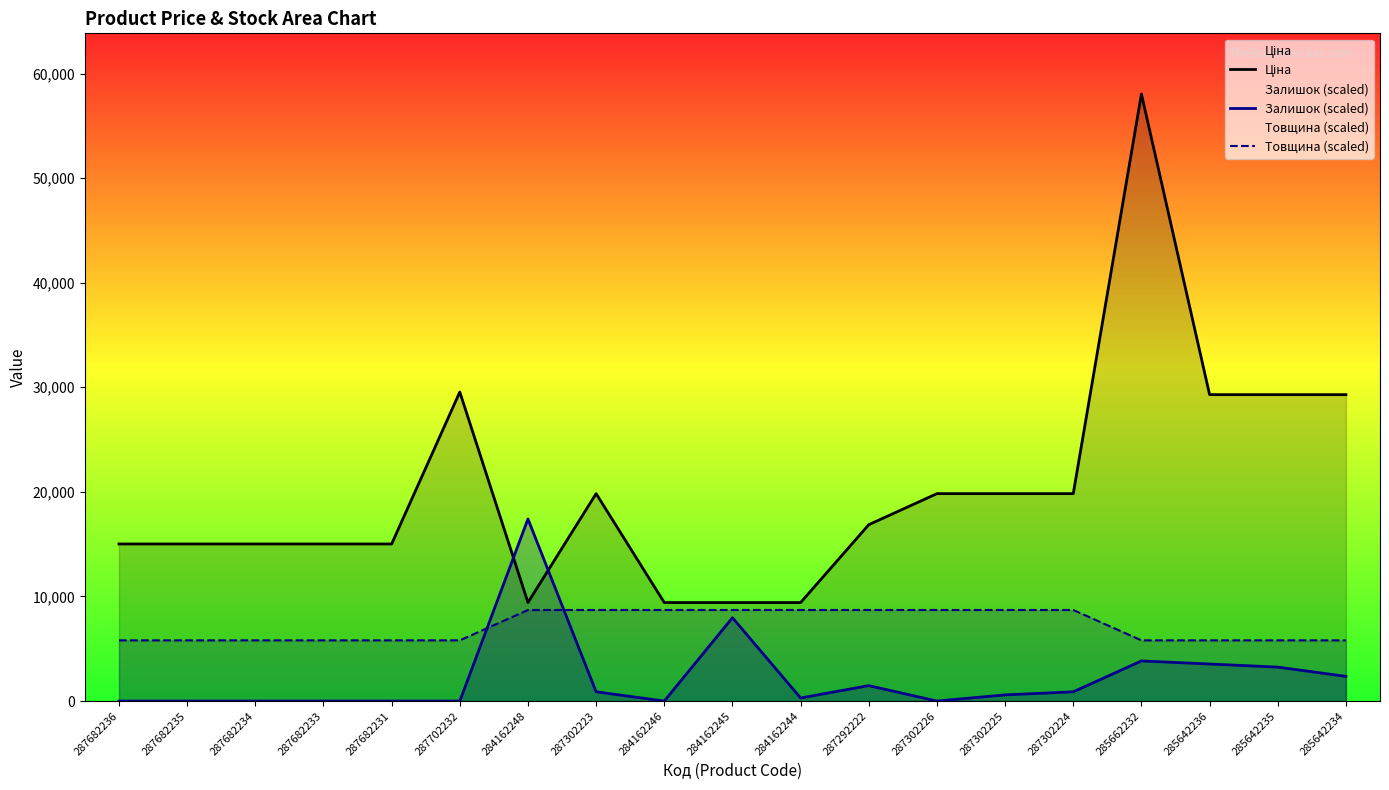

The value of Товщина (scaled) at 287682236 is 1680.0. True or false?

False